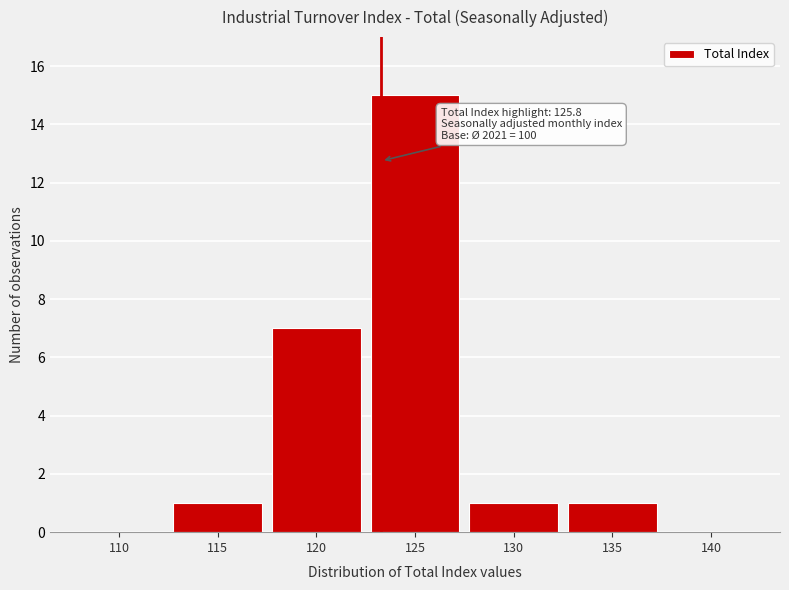

Reading right to left, list all the values displayed in this chart.

140=0	135=1	130=1	125=15	120=7	115=1	110=0